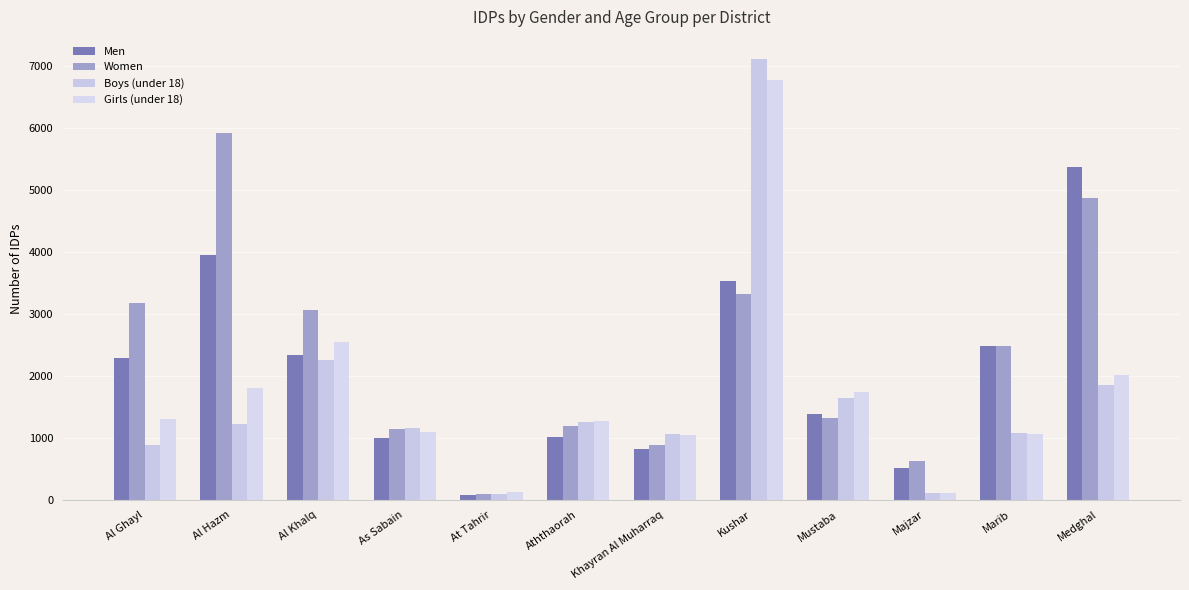

Rank the series at Medghal from highest to lowest value.

Men, Women, Girls (under 18), Boys (under 18)